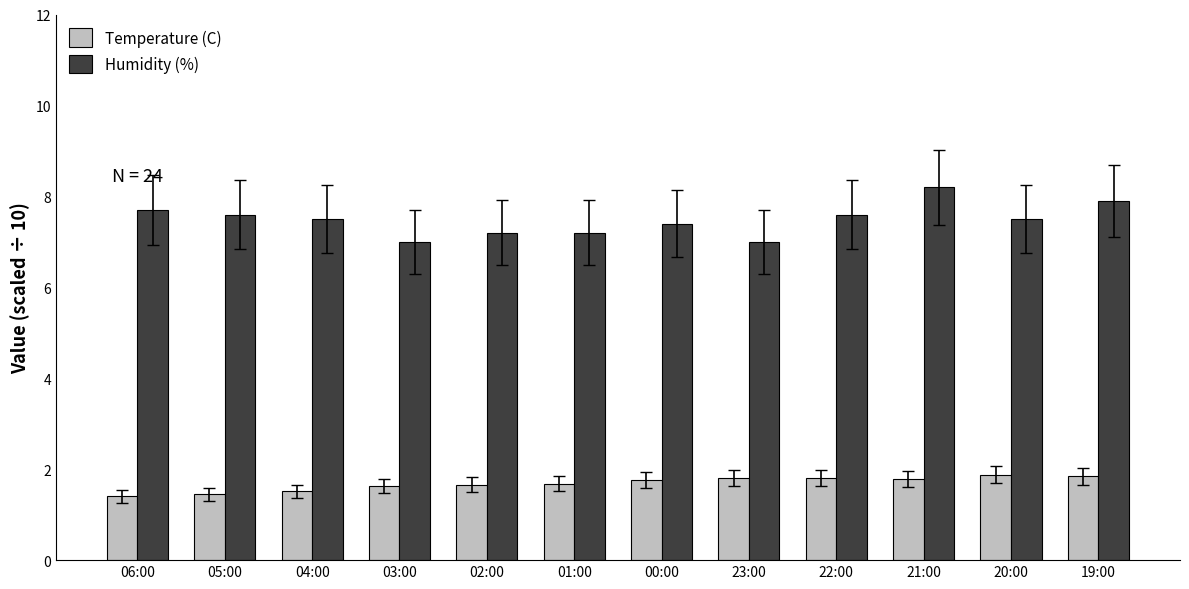

Are the bars grouped side by side (vs. stacked)?

Yes